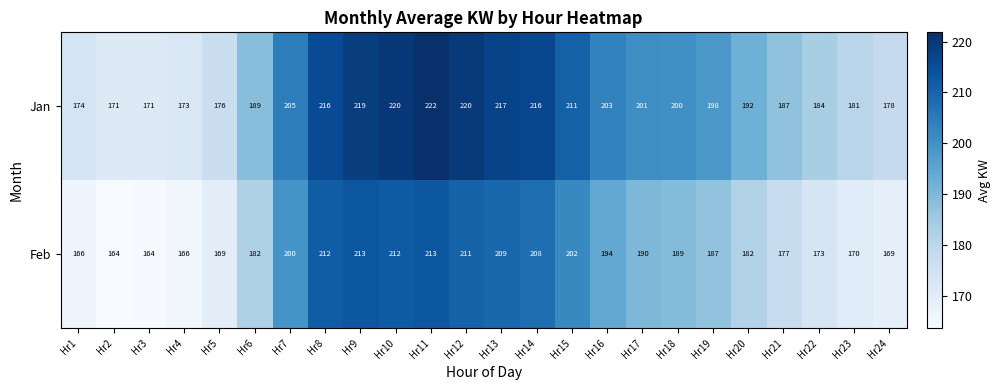

List the series in order of their overall mean, lowest first.

Feb, Jan